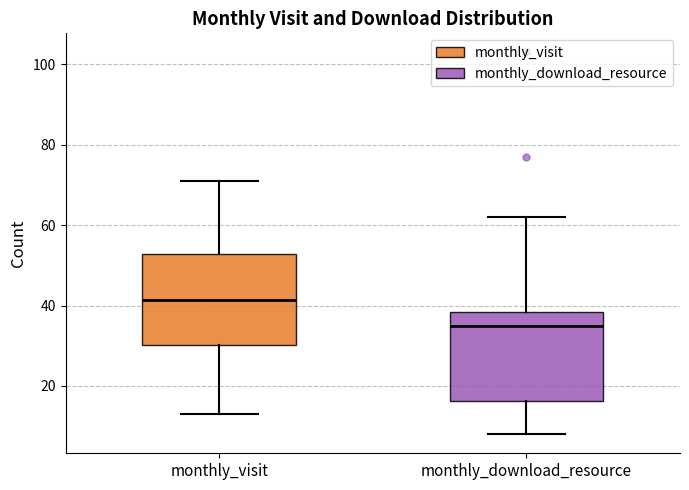

Where does the median line of the box for monthly_visit sit on the y-axis? The values are not printed on the chart, so give them approximately, as read against the axis.

42